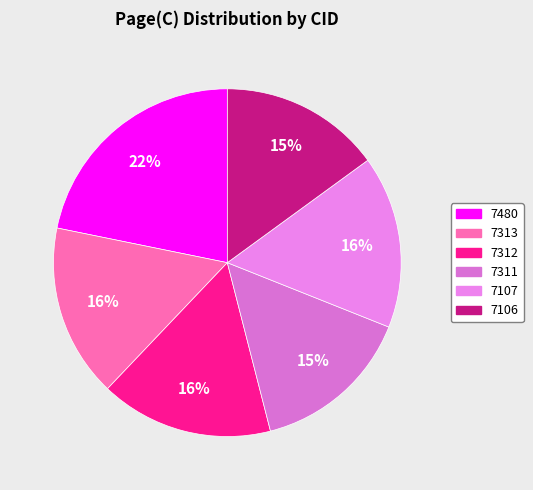

How many slices are in this pie chart?

6